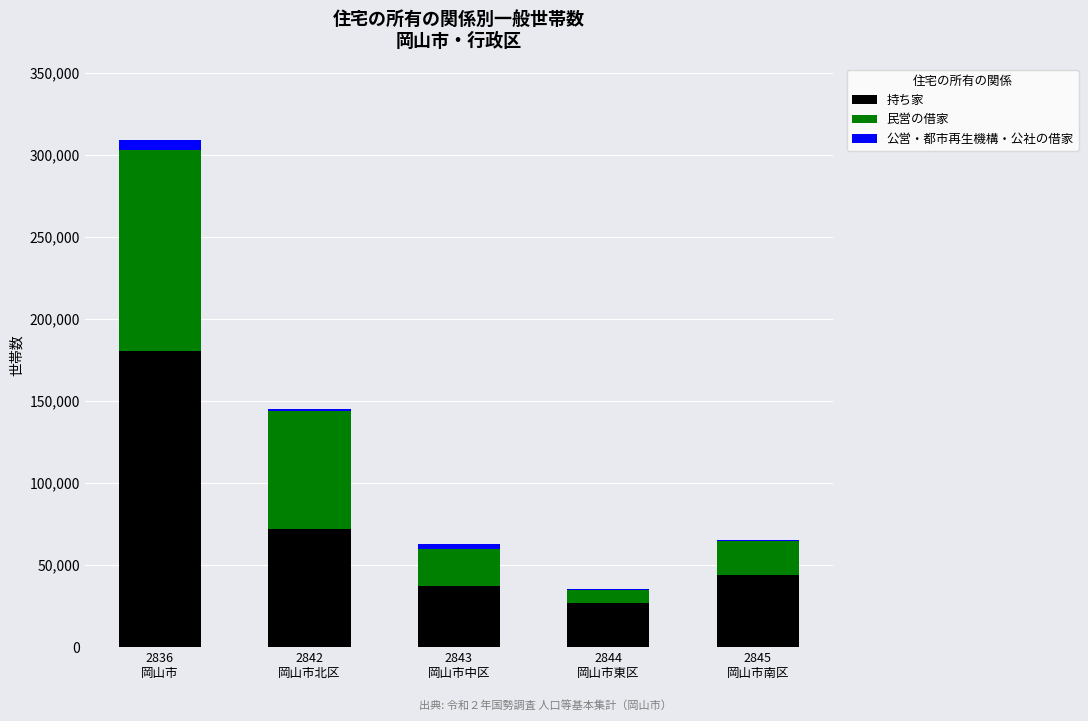

The 持ち家 series shows 103801 at 2842
岡山市北区. True or false?

False